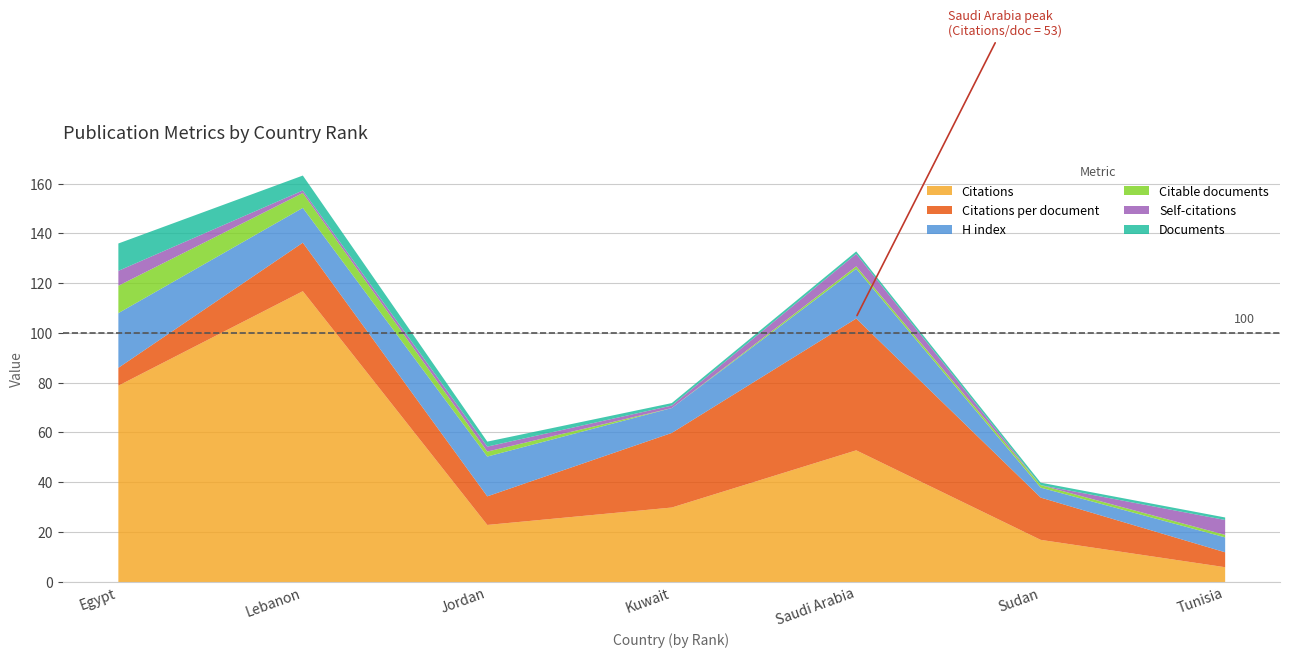

Reading left to right, transcribe all the data shown in this chart.

Citations: 79.0	117.0	23.0	30.0	53.0	17.0	6.0
Citations per document: 7.2	19.5	11.5	30.0	53.0	17.0	6.0
H index: 22.0	14.0	16.0	10.0	20.0	4.0	6.0
Citable documents: 11.0	6.0	2.0	0.0	1.0	1.0	1.0
Self-citations: 6.0	1.0	2.0	1.0	5.0	0.0	6.0
Documents: 11.0	6.0	2.0	1.0	1.0	1.0	1.0